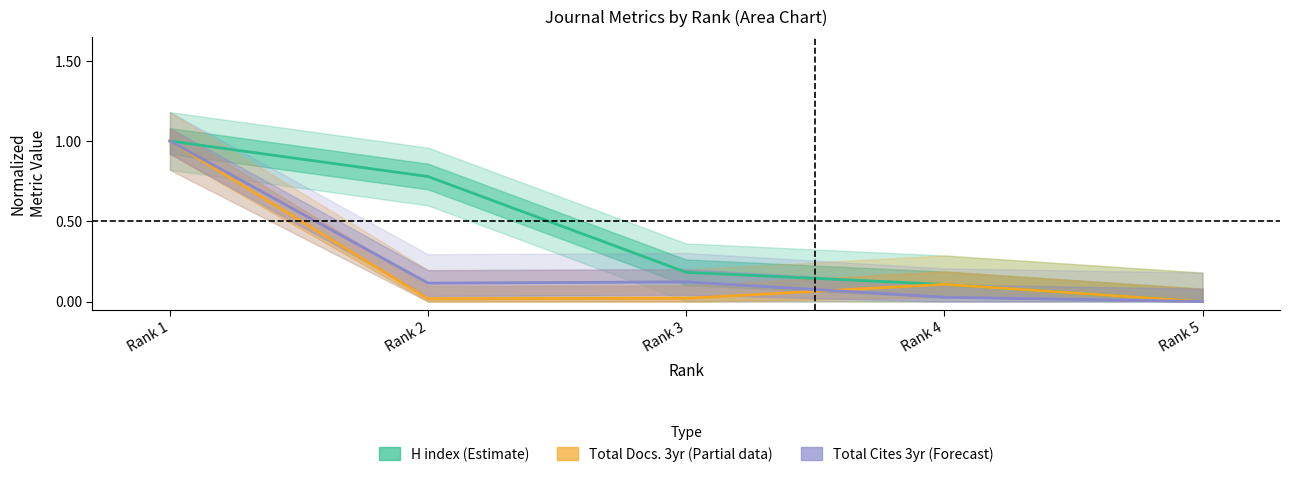

True or false: H index (Estimate) has a value of 0.8 at Rank 2.

True